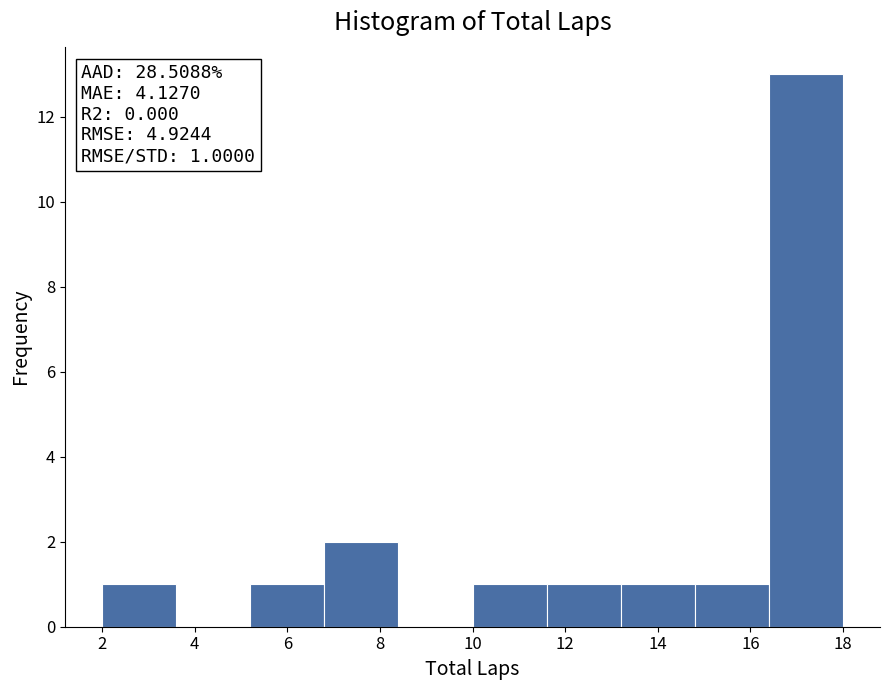

Which range on the x-axis has the tallest bar?

16.4 to 18.0